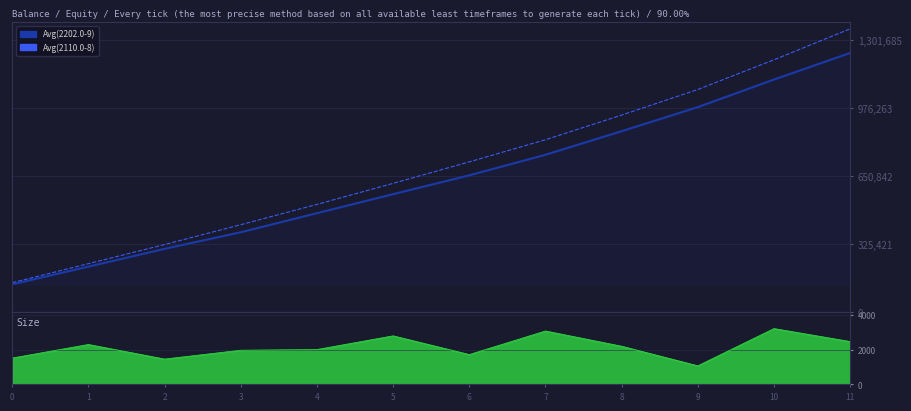

Does the chart have visible grid lines?

Yes